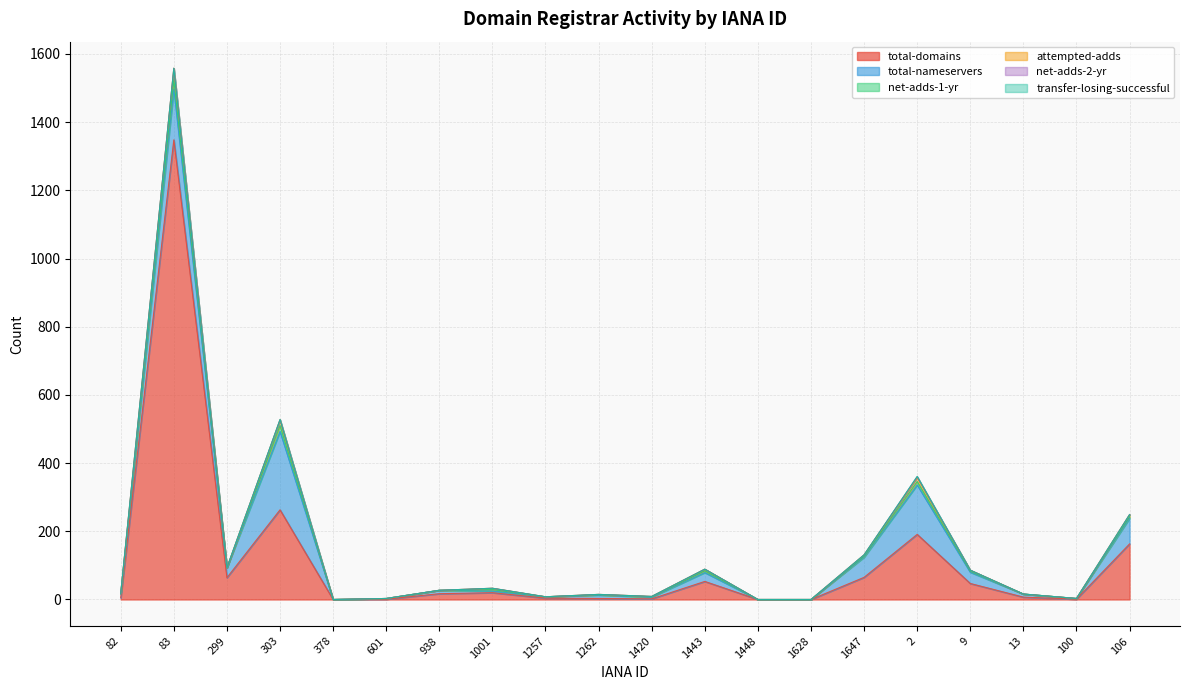

Reading right to left, what are all the values shown in this chart?

total-domains: 106=163	100=1	13=7	9=47	2=191	1647=65	1628=0	1448=0	1443=53	1420=2	1262=3	1257=4	1001=20	938=17	601=1	378=0	303=263	299=64	83=1348	82=5
total-nameservers: 106=75	100=2	13=9	9=33	2=145	1647=59	1628=0	1448=0	1443=26	1420=5	1262=10	1257=4	1001=5	938=10	601=2	378=0	303=230	299=29	83=149	82=11
net-adds-1-yr: 106=5	100=0	13=0	9=3	2=10	1647=3	1628=0	1448=0	1443=5	1420=1	1262=1	1257=0	1001=4	938=0	601=0	378=0	303=17	299=0	83=27	82=1
attempted-adds: 106=6	100=0	13=0	9=3	2=12	1647=4	1628=0	1448=0	1443=5	1420=1	1262=1	1257=0	1001=4	938=0	601=0	378=0	303=17	299=0	83=34	82=1
net-adds-2-yr: 106=0	100=0	13=0	9=0	2=2	1647=0	1628=0	1448=0	1443=0	1420=0	1262=0	1257=0	1001=0	938=0	601=0	378=0	303=0	299=0	83=0	82=0
transfer-losing-successful: 106=0	100=0	13=0	9=0	2=1	1647=0	1628=0	1448=0	1443=0	1420=0	1262=0	1257=0	1001=0	938=0	601=0	378=0	303=1	299=0	83=0	82=0